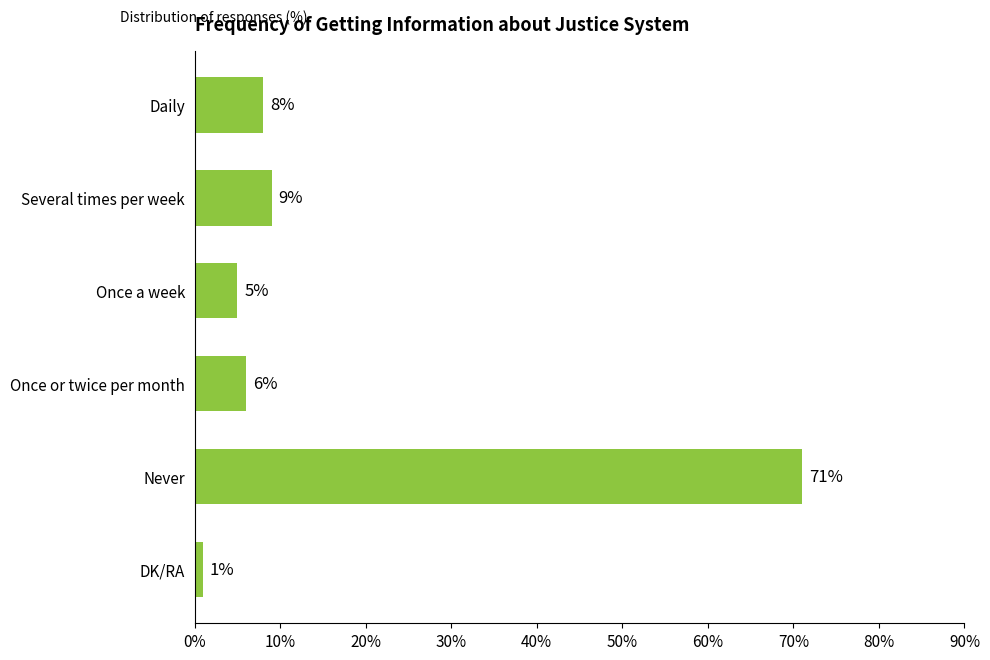

At which label is the value closest to 36?

Several times per week